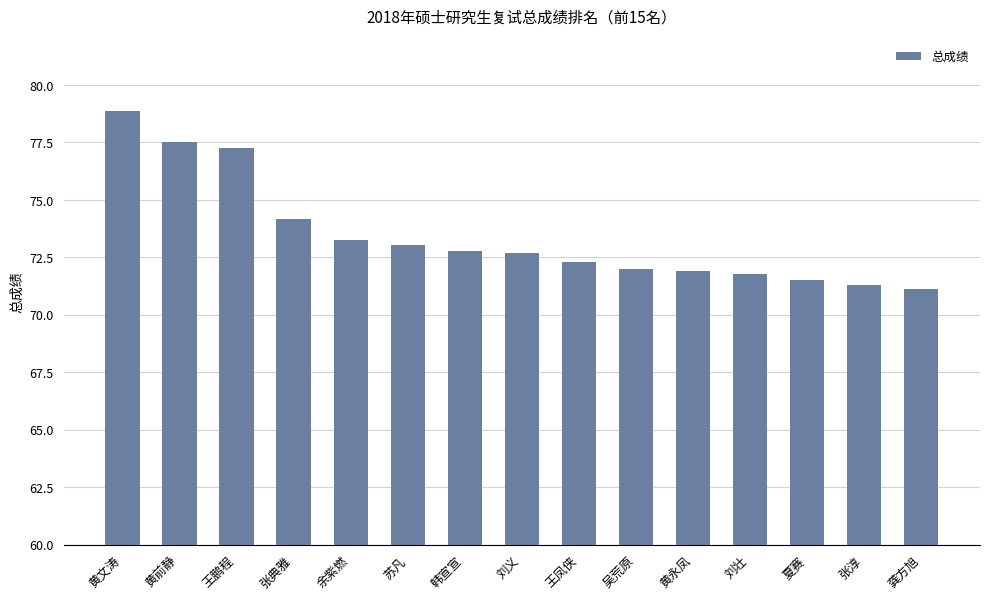

Approximately how many times larger is the value at 龚方旭 compared to 黄永凤?

1.0